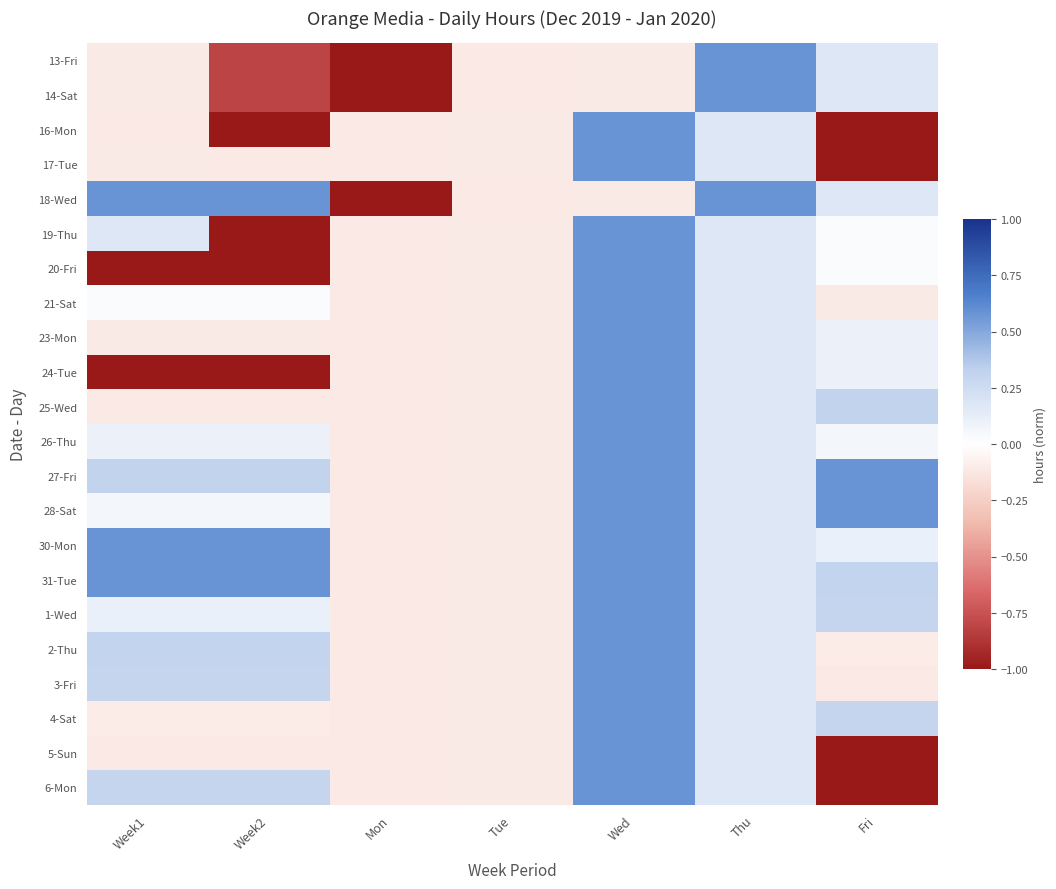

At how many categories does at least one series exceed 0?

5